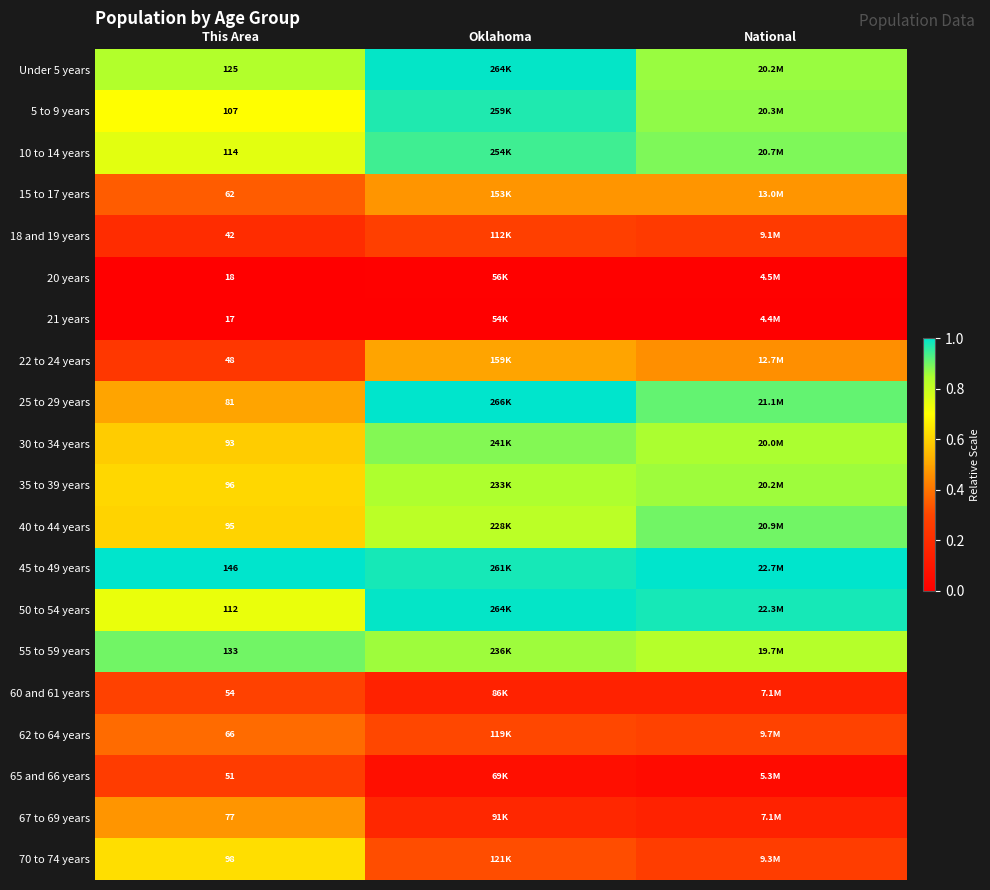

Which label corresponds to the smallest value in the chart?

This Area